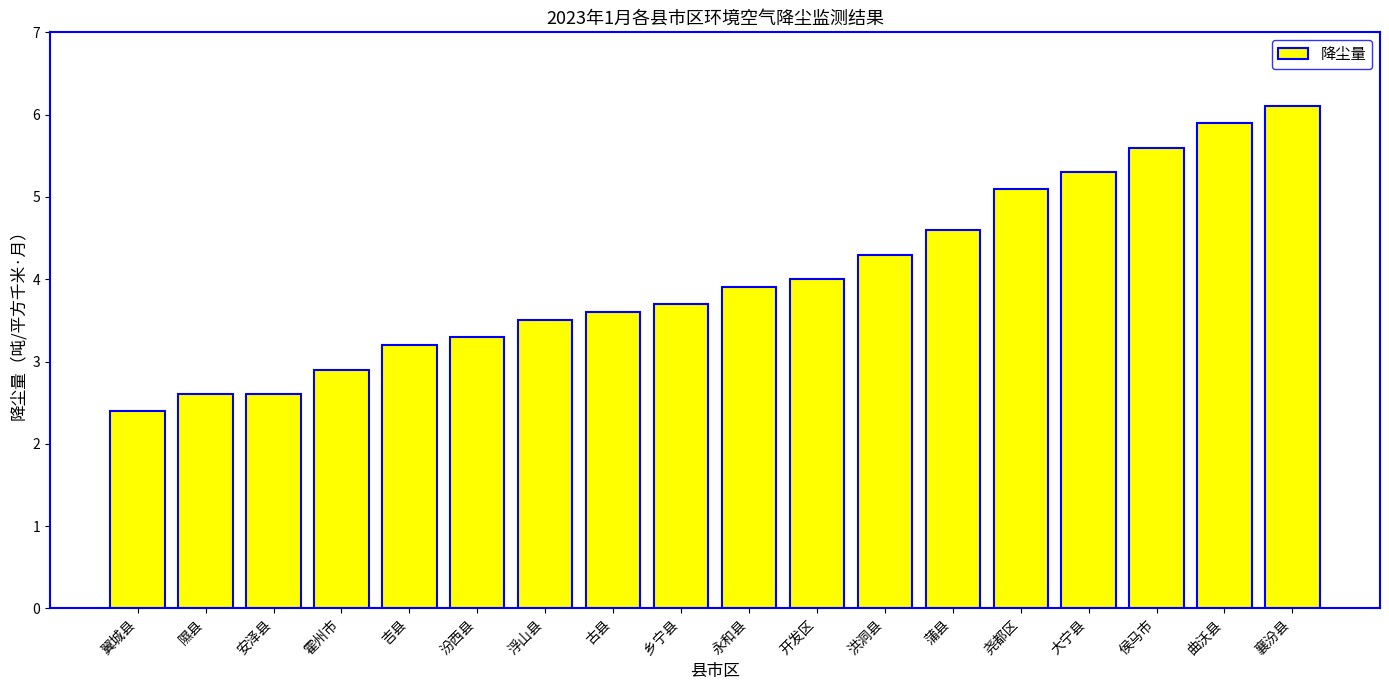

True or false: the data shows 3.4 at 隰县.

False